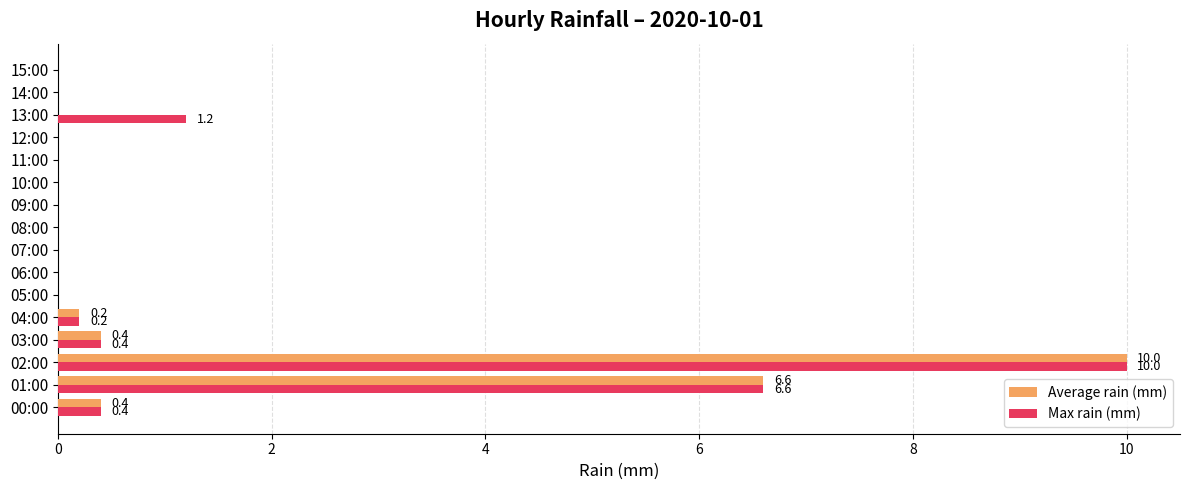

Which category has the highest value in the Max rain (mm) series?

02:00